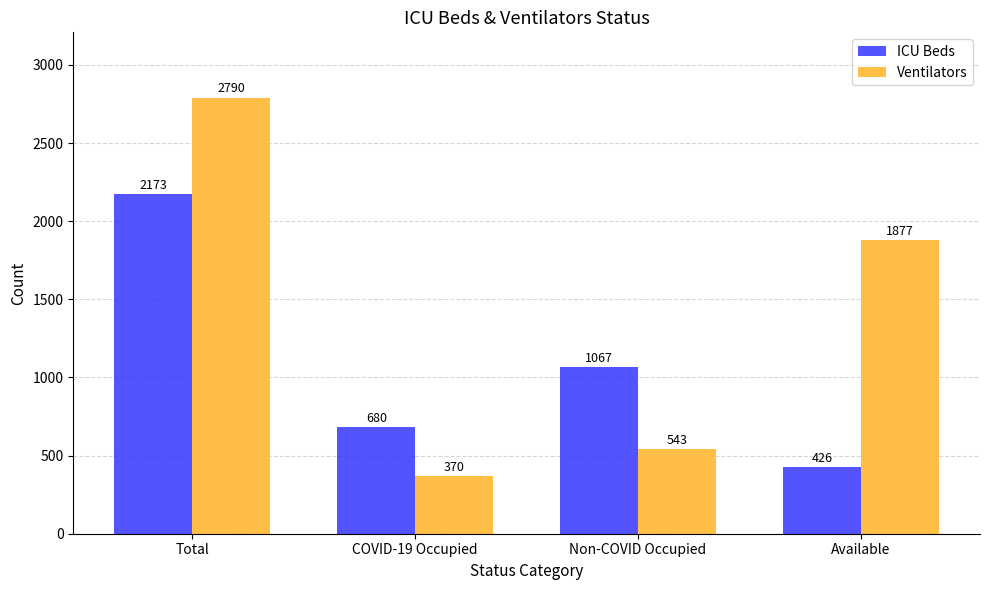

Between COVID-19 Occupied and Available, which series saw the biggest shift?

Ventilators